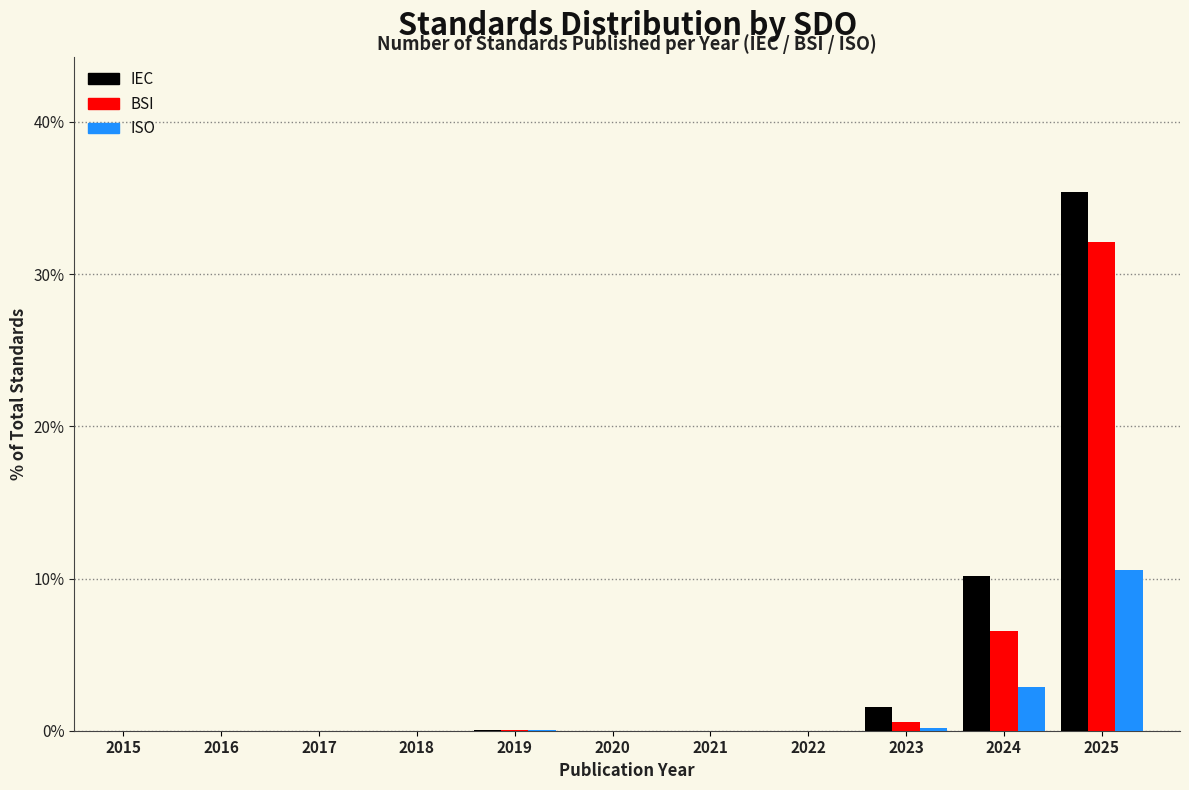

What is the sum of all ISO values?

13.6